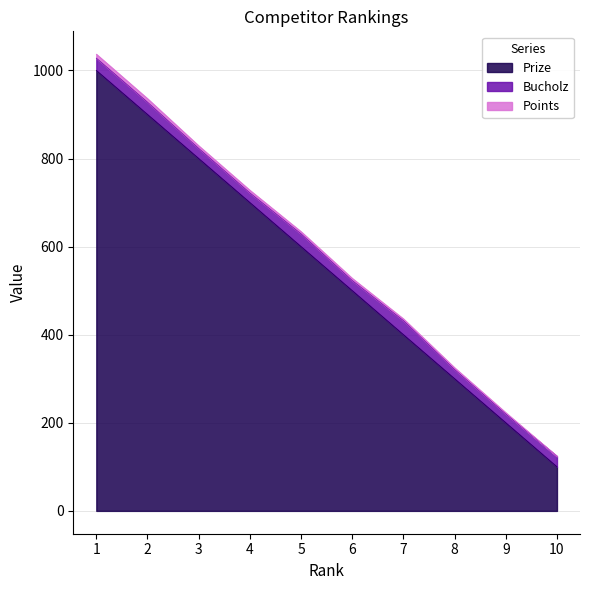

How many values in the Bucholz series exceed 24?

4